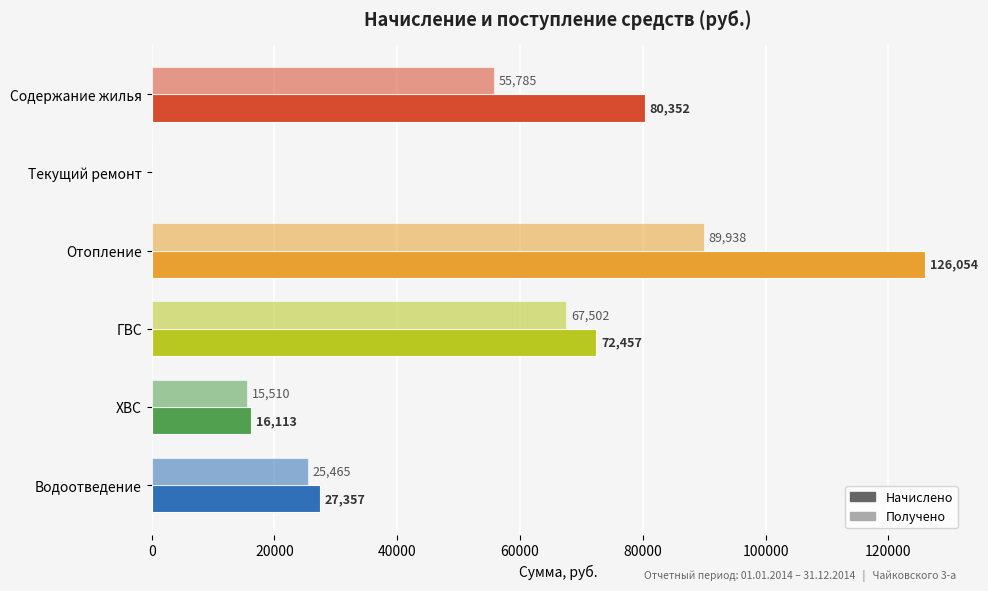

Count the number of data series in this chart.

2